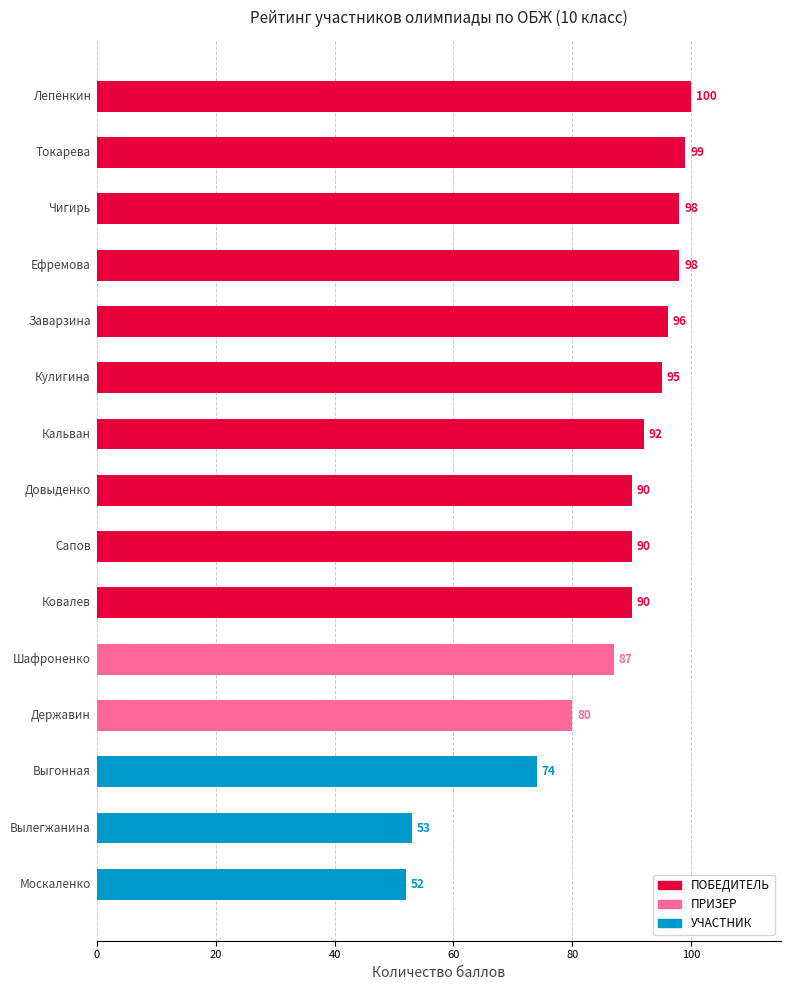

What is the difference between the maximum and minimum values?

48